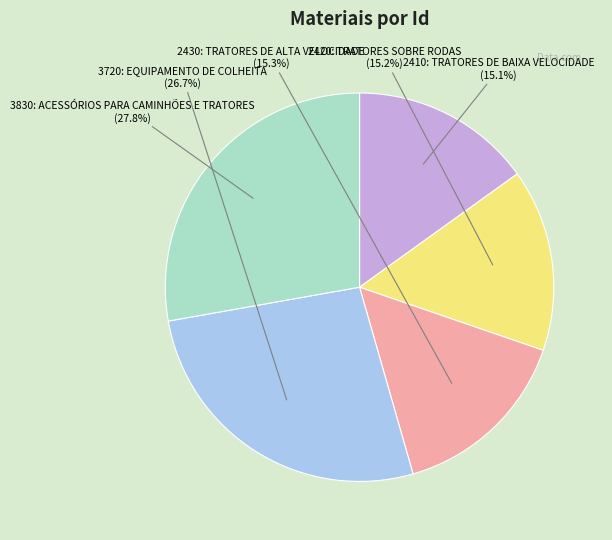

Rank the categories by value from lowest to highest.

2410: TRATORES DE BAIXA VELOCIDADE, 2420: TRATORES SOBRE RODAS, 2430: TRATORES DE ALTA VELOCIDADE, 3720: EQUIPAMENTO DE COLHEITA, 3830: ACESSÓRIOS PARA CAMINHÕES E TRATORES